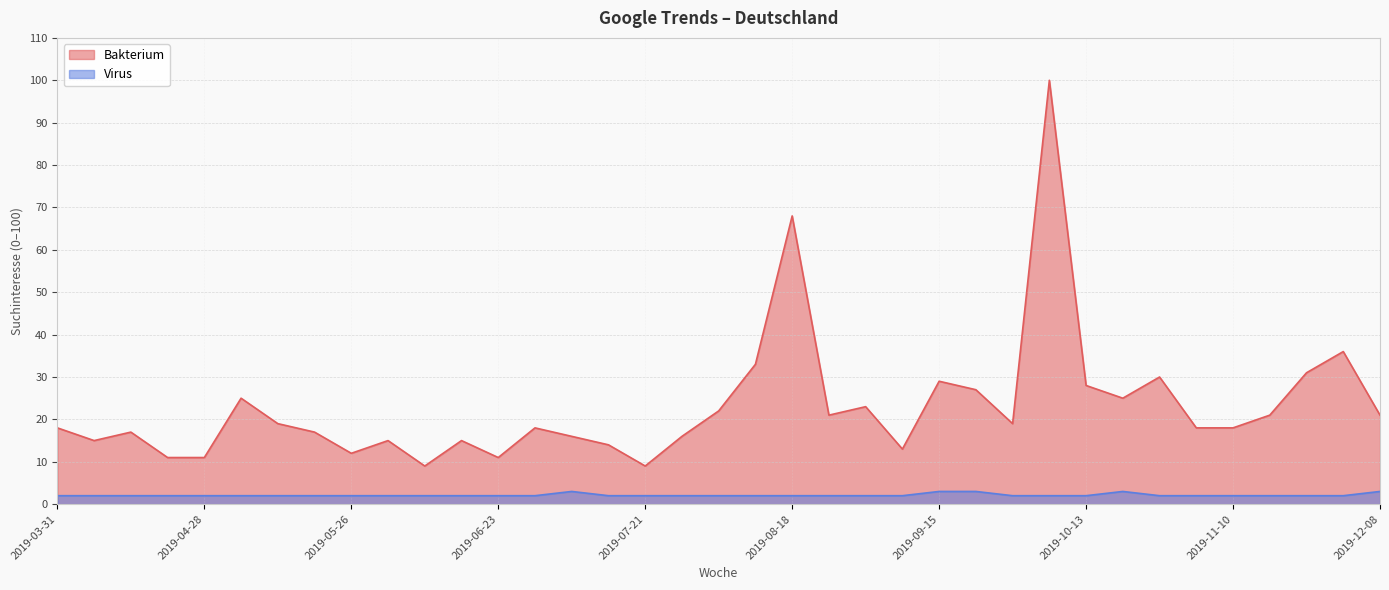

What is the average value of the Bakterium series?

23